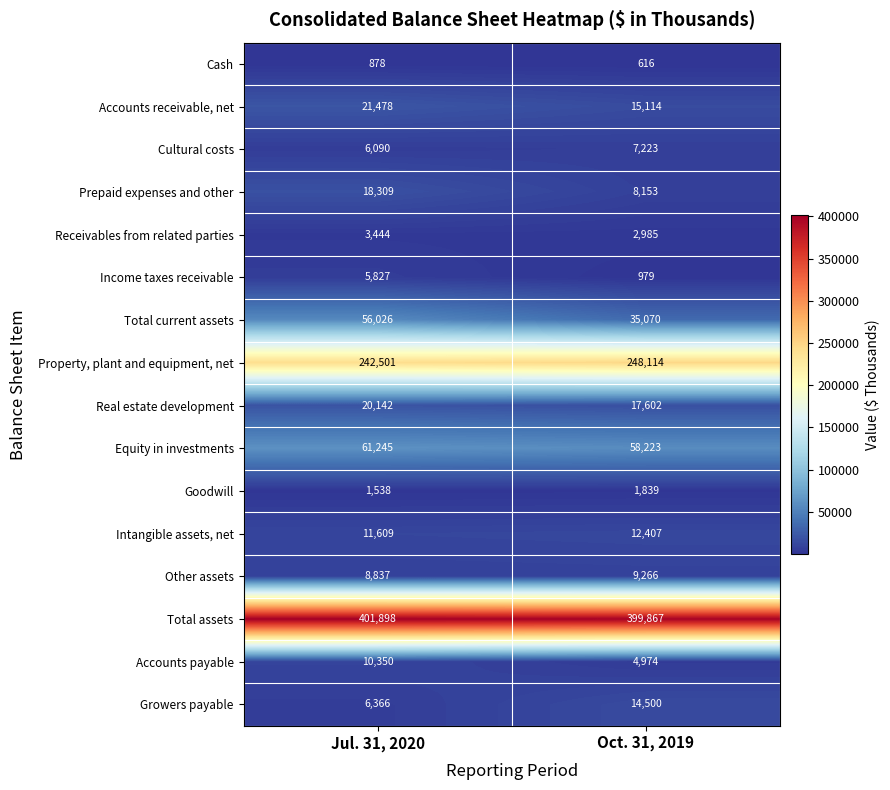

What is the difference between the Intangible assets, net values at Oct. 31, 2019 and Jul. 31, 2020?

798